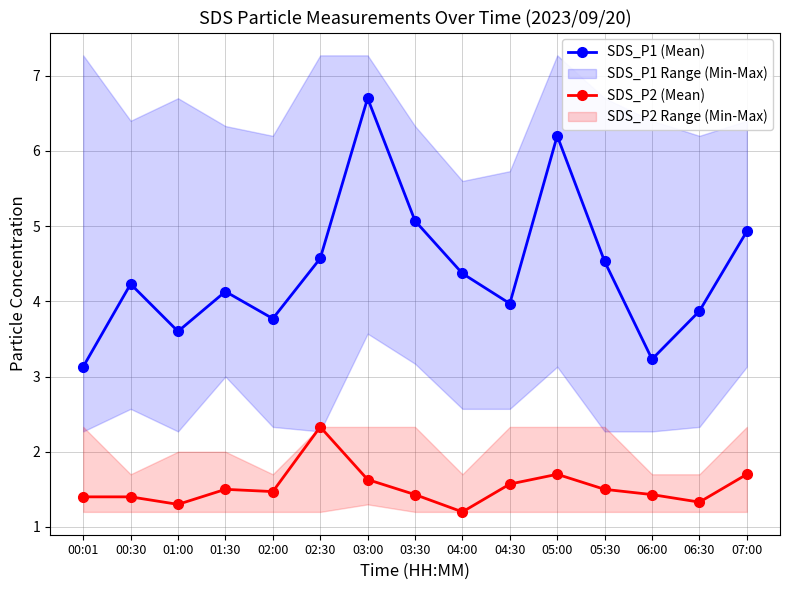

Which series has the largest total across all categories?

SDS_P1 (Mean)